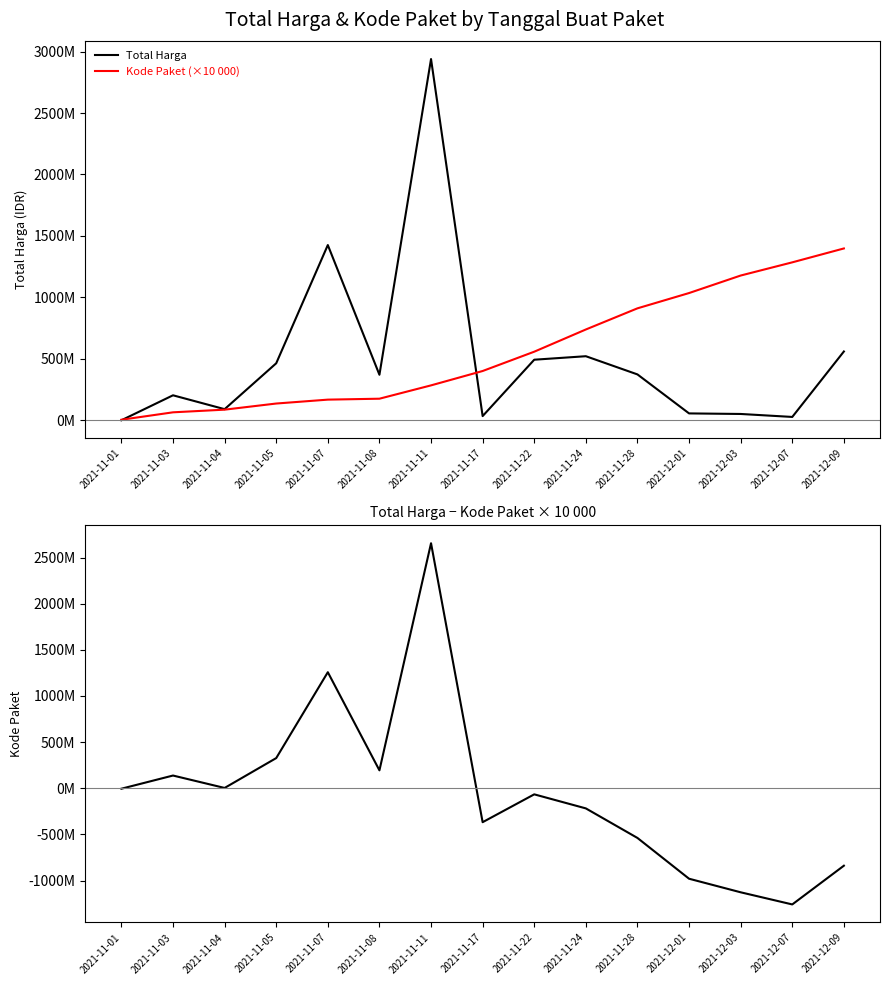

What is the label of the 12th point from the left?

2021-12-01